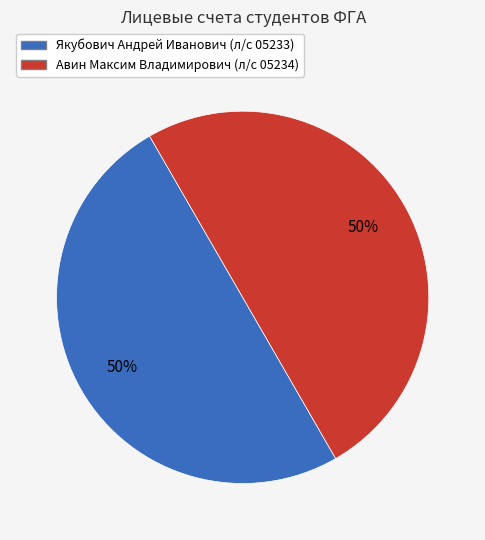

Is it true that Авин Максим Владимирович (л/с 05234) is 50% of the pie?

True